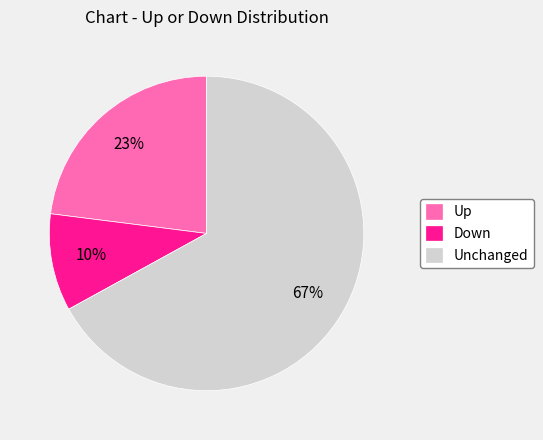

True or false: Up accounts for 23% of the total.

True